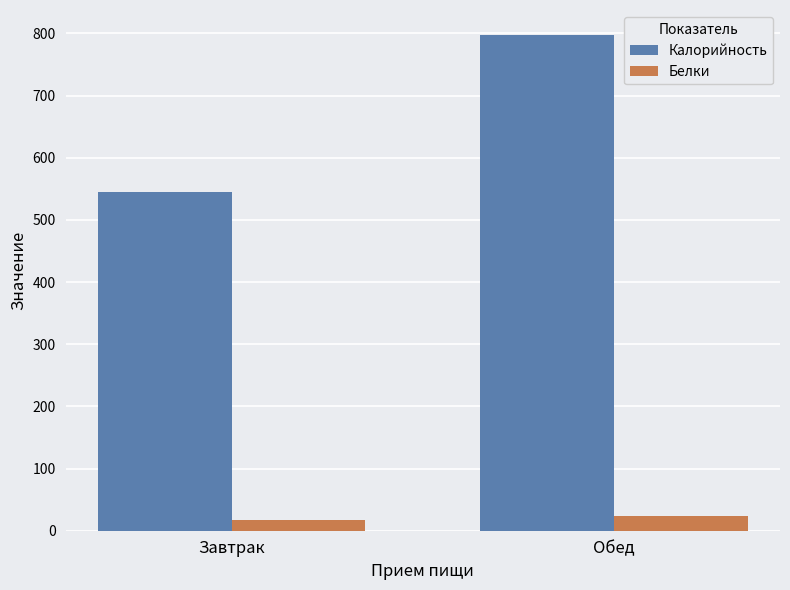

How many distinct data groups are displayed?

2